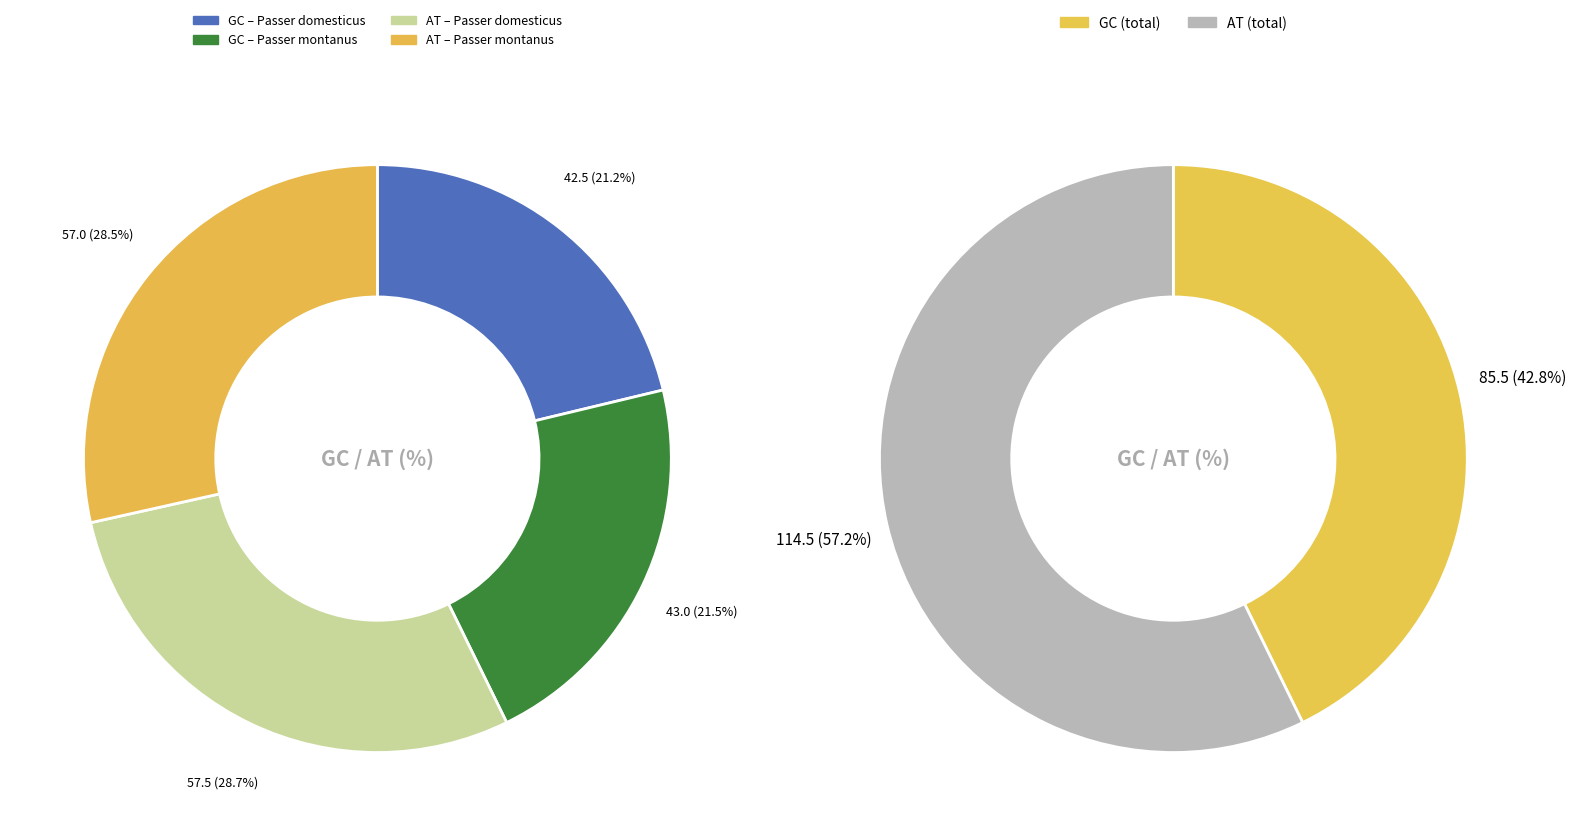

To the nearest percent, what percentage of the pie is Passer domesticus?

50%